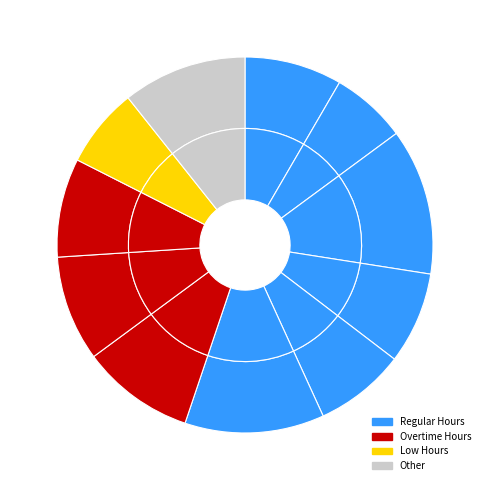

To the nearest percent, what percentage of the pie is 10-Thu?

7%